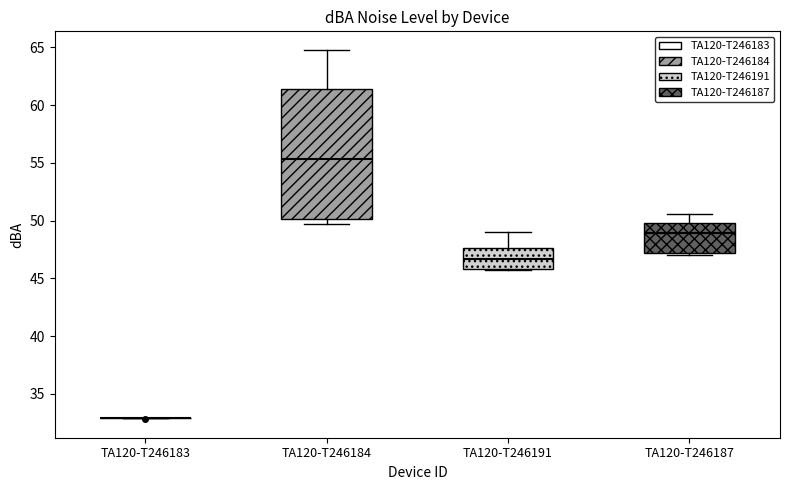

Reading left to right, read every box against the y-axis: the position of its median line, the range the box covers, and the ends of its whiskers. The values are not printed on the chart, so give them approximately, as read against the axis.

TA120-T246183: box collapsed to a line at 33.0, whiskers 33.0 to 33.0
TA120-T246184: median 55.5, box 50.0 to 61.5, whiskers 49.5 to 65.0
TA120-T246191: median 46.5, box 46.0 to 47.5, whiskers 45.5 to 49.0
TA120-T246187: median 49.0, box 47.0 to 50.0, whiskers 47.0 (just below the box's lower edge) to 50.5